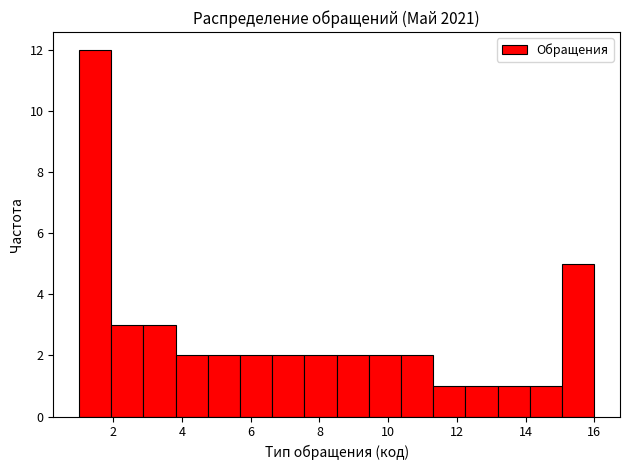

Reading left to right, list every bar in this chart as the range it spans on the x-axis followed by its height. Neither the bar edges nor the heights are printed on the chart, so give them approximately, as read against the axes.

1.0 to 2.0: 12
2.0 to 2.8: 3
2.8 to 3.8: 3
3.8 to 4.8: 2
4.8 to 5.6: 2
5.6 to 6.6: 2
6.6 to 7.6: 2
7.6 to 8.6: 2
8.6 to 9.4: 2
9.4 to 10.4: 2
10.4 to 11.4: 2
11.4 to 12.2: 1
12.2 to 13.2: 1
13.2 to 14.2: 1
14.2 to 15.0: 1
15.0 to 16.0: 5